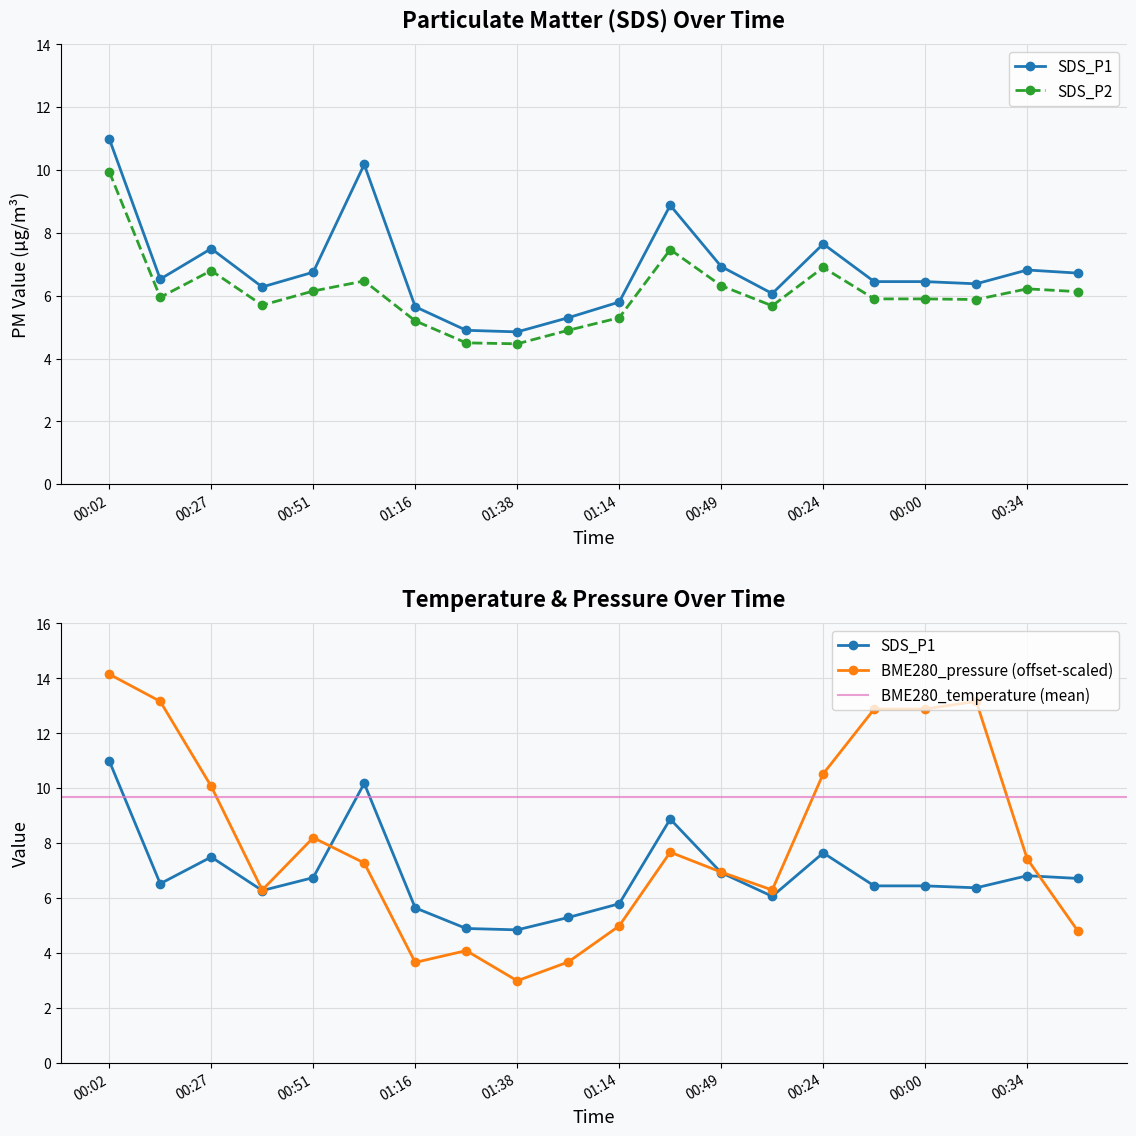

What is the maximum value for BME280_pressure_kPa?

14.2